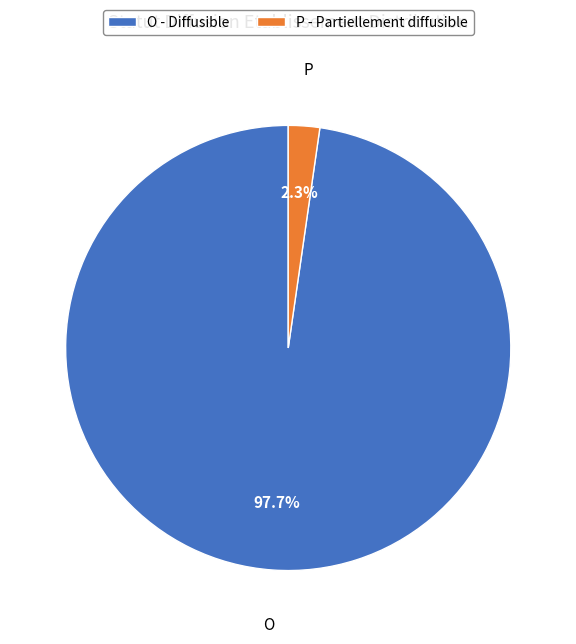

Rank the categories by value from highest to lowest.

O - Diffusible, P - Partiellement diffusible